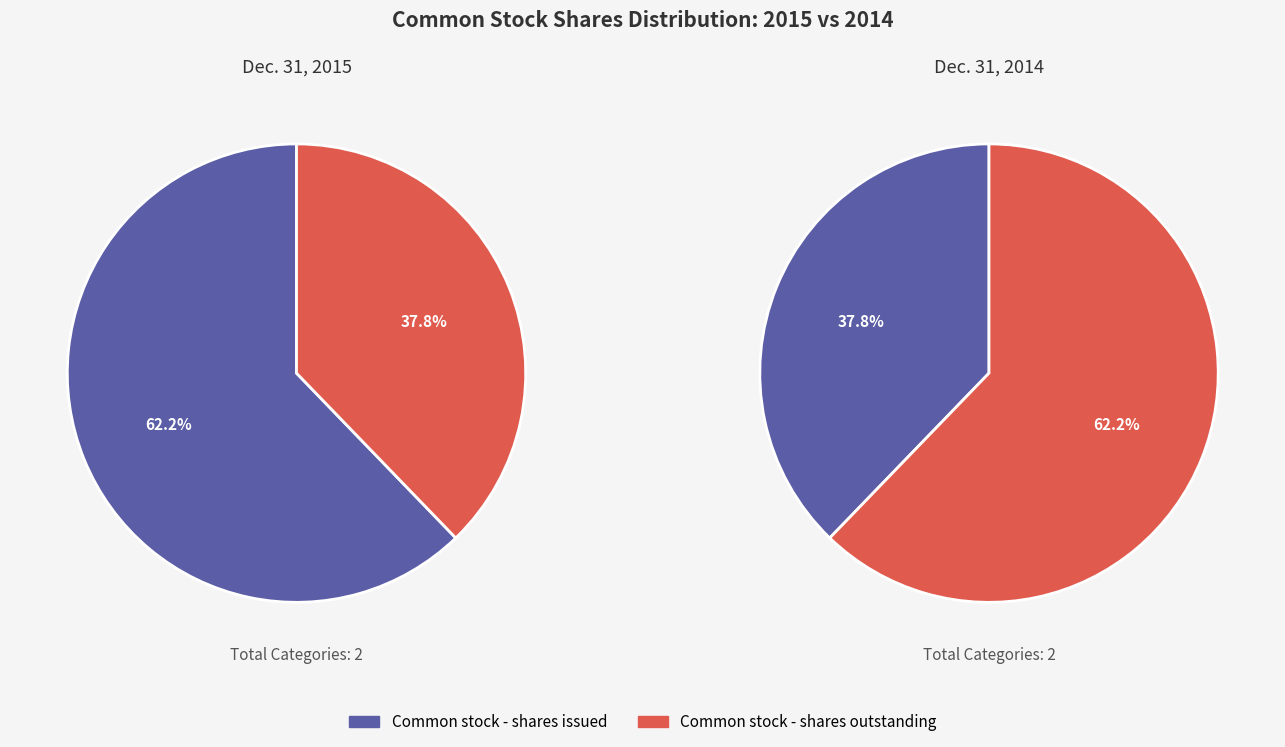

What percentage do Common stock - shares outstanding and Common stock - shares issued together represent?

100.0%